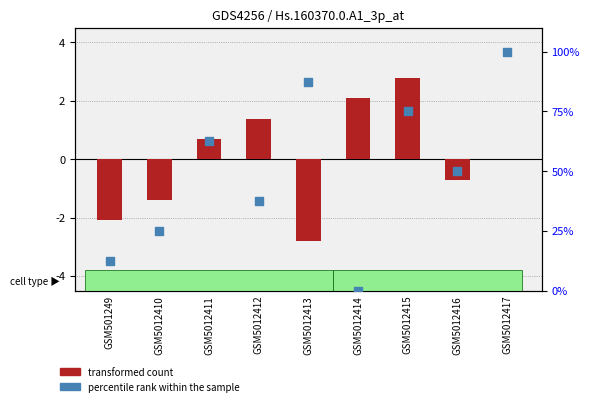

Which series has the widest spread of Y values?

percentile rank within the sample